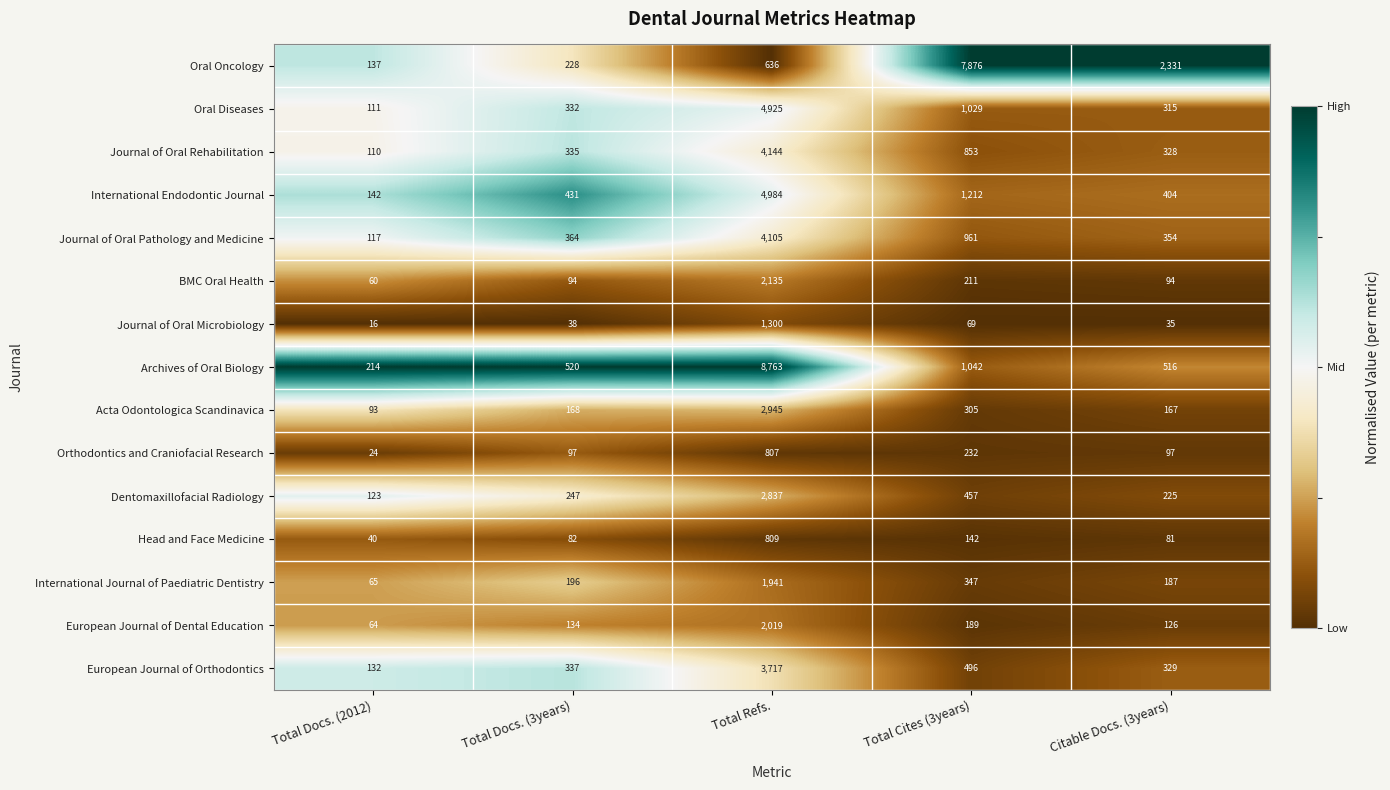

List the series in order of their peak value, lowest first.

Orthodontics and Craniofacial Research, Head and Face Medicine, Journal of Oral Microbiology, International Journal of Paediatric Dentistry, European Journal of Dental Education, BMC Oral Health, Dentomaxillofacial Radiology, Acta Odontologica Scandinavica, European Journal of Orthodontics, Journal of Oral Pathology and Medicine, Journal of Oral Rehabilitation, Oral Diseases, International Endodontic Journal, Oral Oncology, Archives of Oral Biology